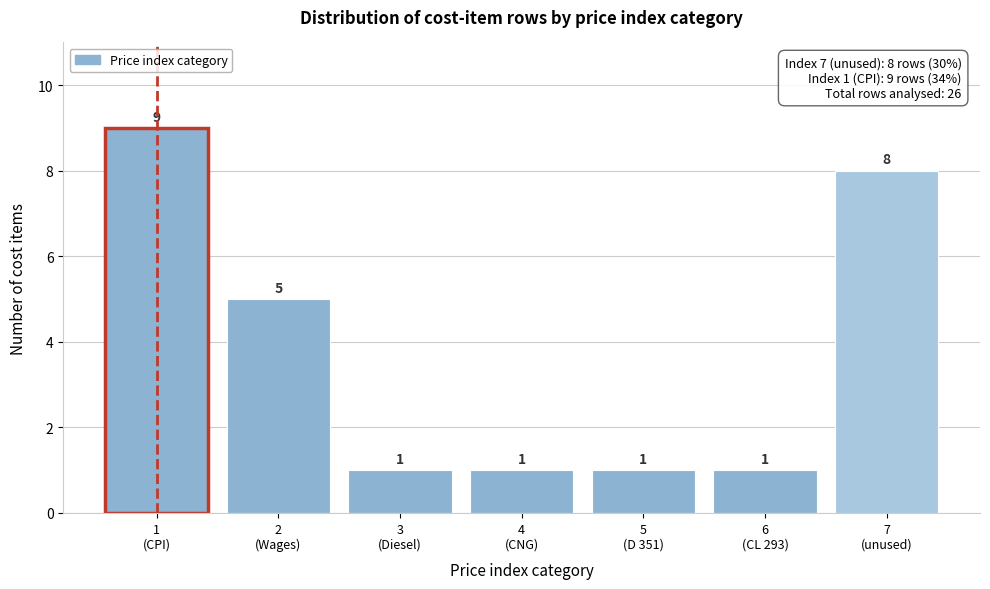

Reading left to right, transcribe all the data shown in this chart.

9	5	1	1	1	1	8